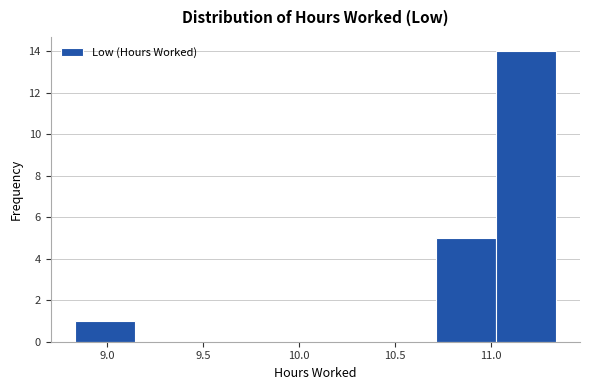

Over which range of the x-axis is the bar tallest?

11.05 to 11.35